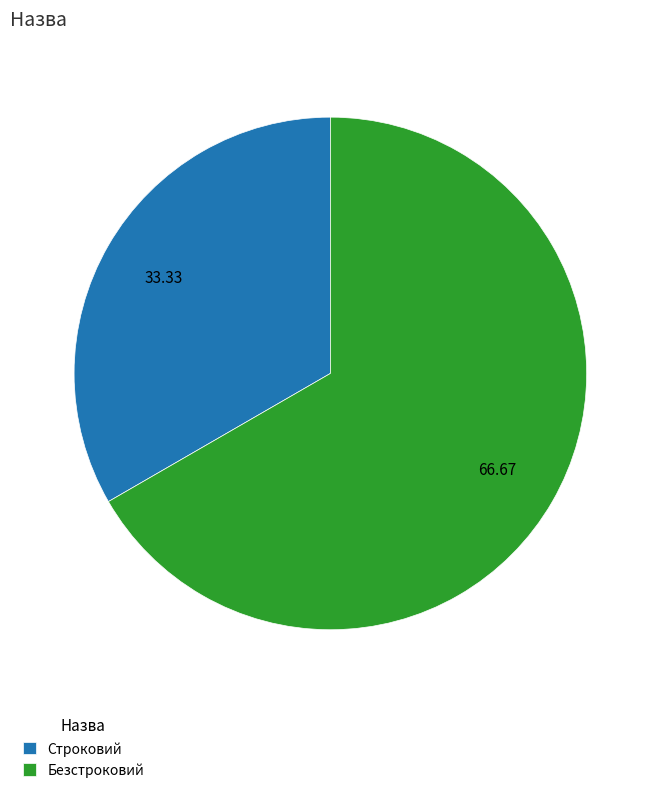

True or false: Строковий accounts for 33% of the total.

True